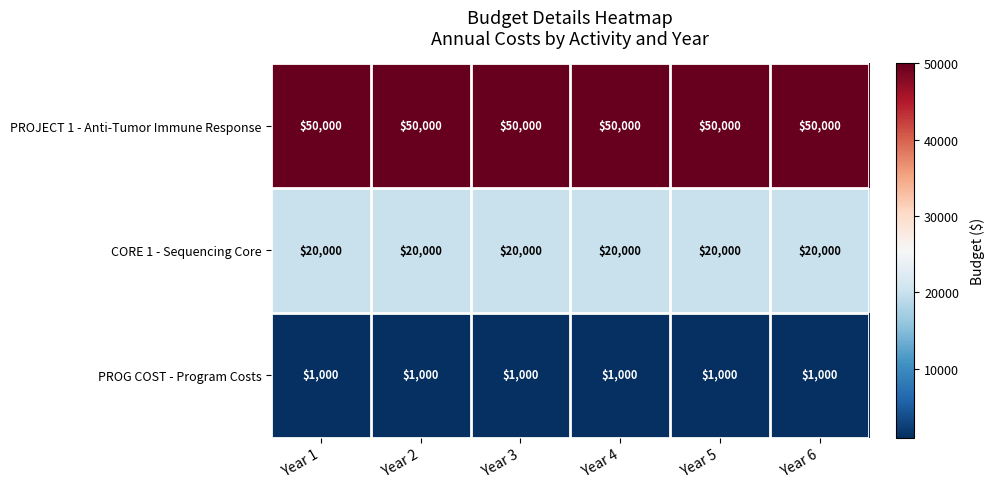

Rank the series by their maximum value, from lowest to highest.

PROG COST - Program Costs, CORE 1 - Sequencing Core, PROJECT 1 - Anti-Tumor Immune Response